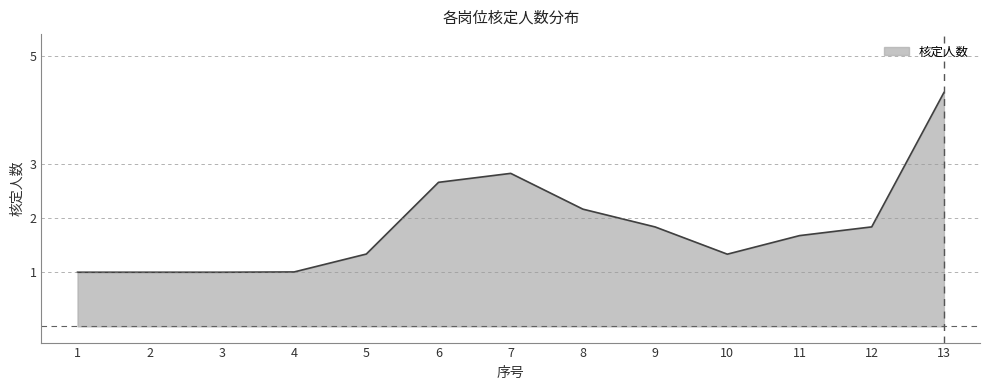

What is the maximum value shown in the chart?

4.3